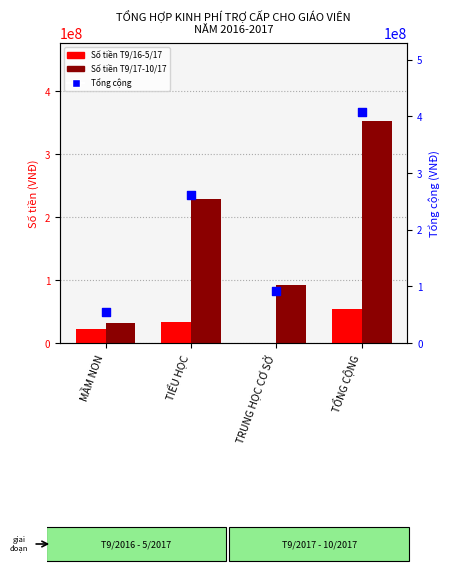

At how many categories does at least one series exceed 12716003?

4